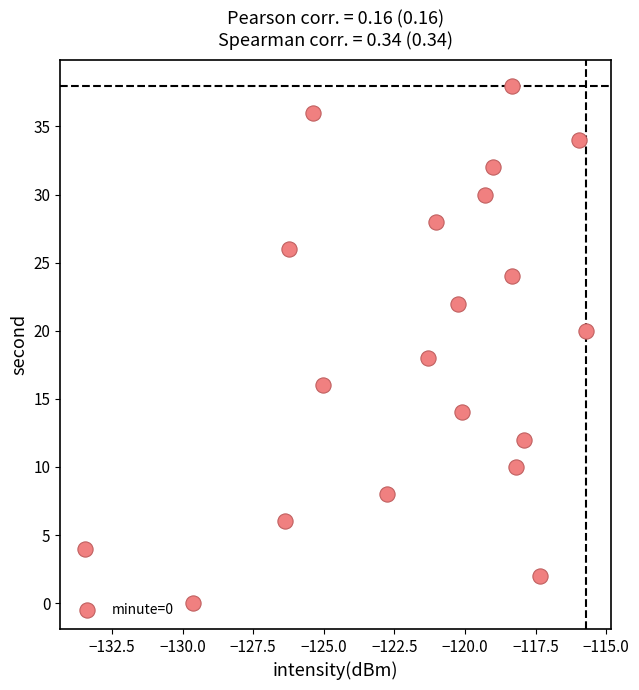

What is the range of Y values (max minus min)?

38